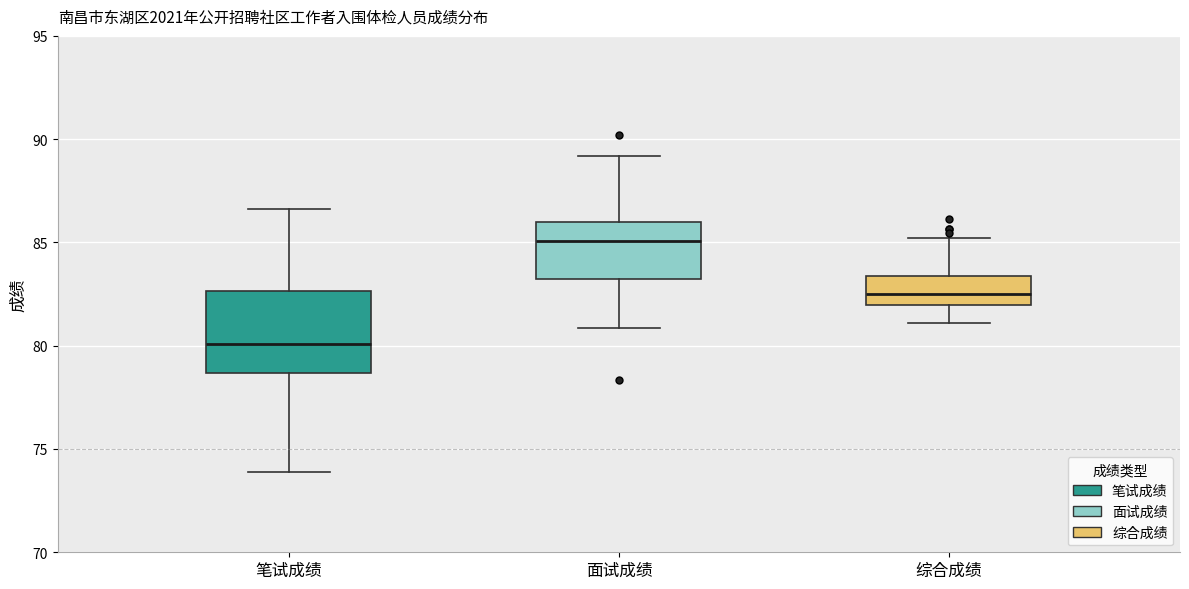

Reading left to right, read every box against the y-axis: the position of its median line, the range the box covers, and the ends of its whiskers. The values are not printed on the chart, so give them approximately, as read against the axis.

笔试成绩: median 80.0, box 78.5 to 82.5, whiskers 74.0 to 86.5
面试成绩: median 85.0, box 83.5 to 86.0, whiskers 81.0 to 89.0
综合成绩: median 82.5, box 82.0 to 83.5, whiskers 81.0 to 85.0